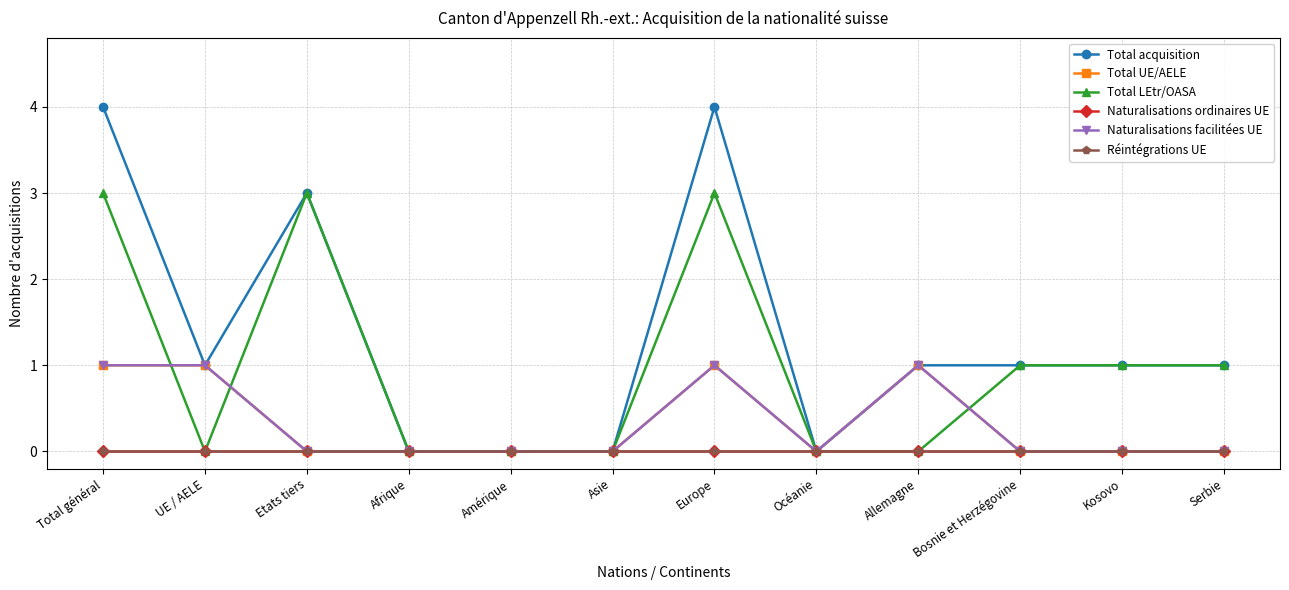

Reading left to right, transcribe all the data shown in this chart.

Total acquisition: Total général=4	UE / AELE=1	Etats tiers=3	Afrique=0	Amérique=0	Asie=0	Europe=4	Océanie=0	Allemagne=1	Bosnie et Herzégovine=1	Kosovo=1	Serbie=1
Total UE/AELE: Total général=1	UE / AELE=1	Etats tiers=0	Afrique=0	Amérique=0	Asie=0	Europe=1	Océanie=0	Allemagne=1	Bosnie et Herzégovine=0	Kosovo=0	Serbie=0
Total LEtr/OASA: Total général=3	UE / AELE=0	Etats tiers=3	Afrique=0	Amérique=0	Asie=0	Europe=3	Océanie=0	Allemagne=0	Bosnie et Herzégovine=1	Kosovo=1	Serbie=1
Naturalisations ordinaires UE: Total général=0	UE / AELE=0	Etats tiers=0	Afrique=0	Amérique=0	Asie=0	Europe=0	Océanie=0	Allemagne=0	Bosnie et Herzégovine=0	Kosovo=0	Serbie=0
Naturalisations facilitées UE: Total général=1	UE / AELE=1	Etats tiers=0	Afrique=0	Amérique=0	Asie=0	Europe=1	Océanie=0	Allemagne=1	Bosnie et Herzégovine=0	Kosovo=0	Serbie=0
Réintégrations UE: Total général=0	UE / AELE=0	Etats tiers=0	Afrique=0	Amérique=0	Asie=0	Europe=0	Océanie=0	Allemagne=0	Bosnie et Herzégovine=0	Kosovo=0	Serbie=0